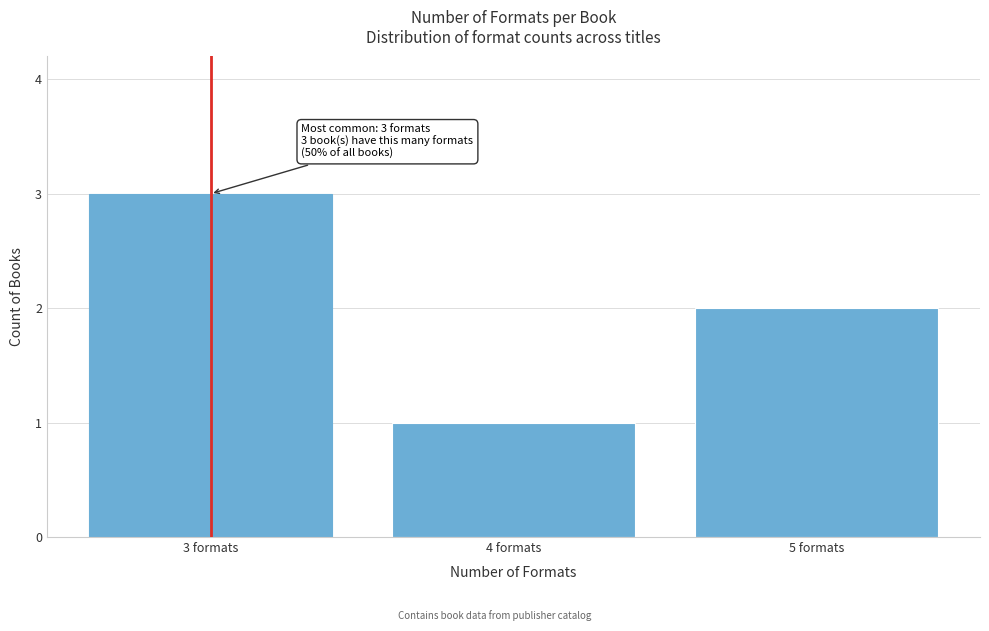

Reading left to right, list all the values displayed in this chart.

3	1	2